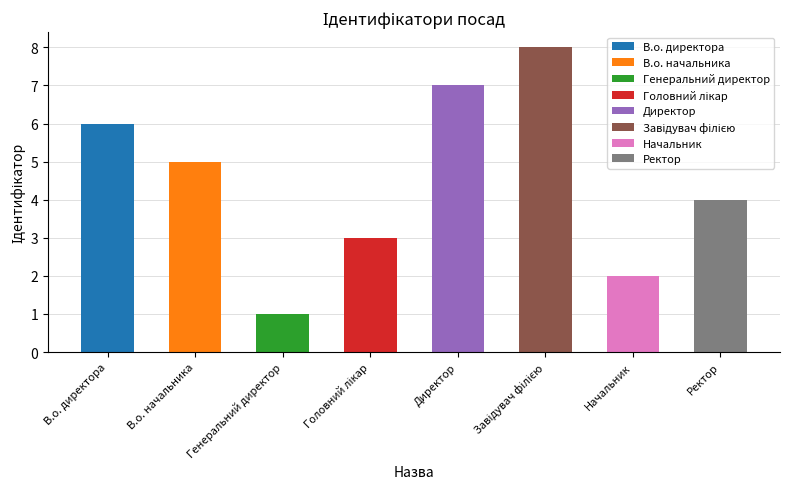

How many bars are there in total?

8